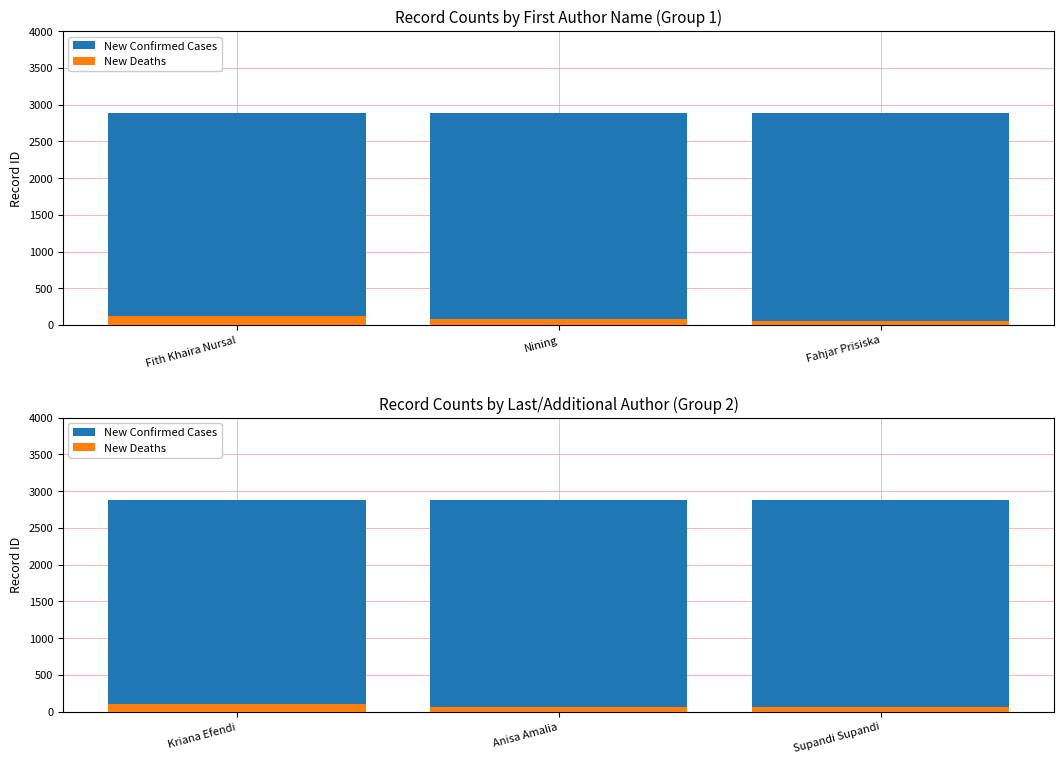

Is the value of New Deaths at Anisa Amalia greater than the value of New Confirmed Cases at Supandi Supandi?

No